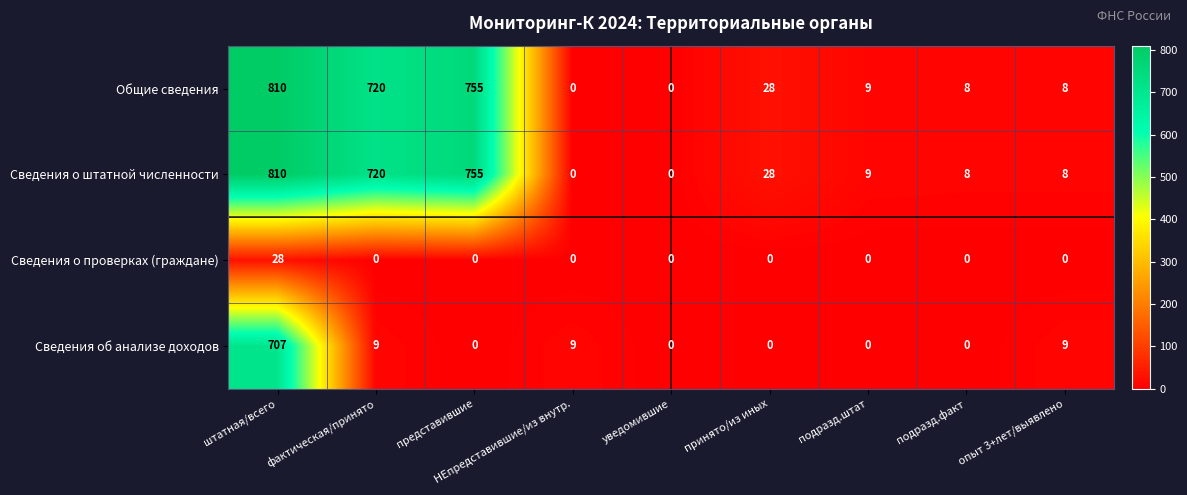

What is the difference between the maximum and minimum values in the Общие сведения series?

810